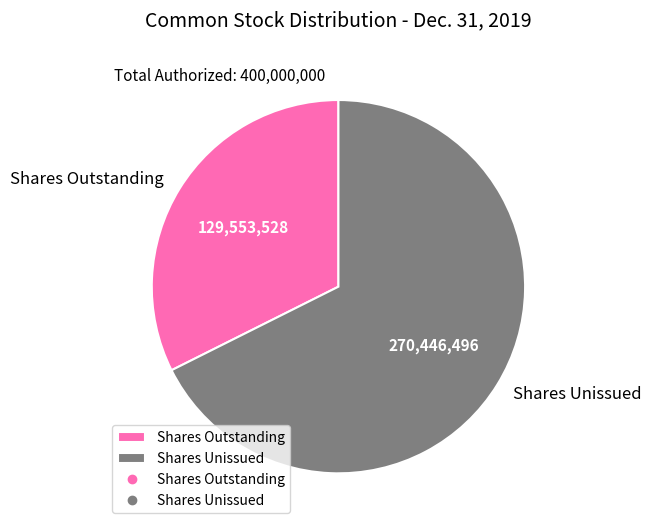

The Shares Outstanding slice represents 32% of the pie. True or false?

True